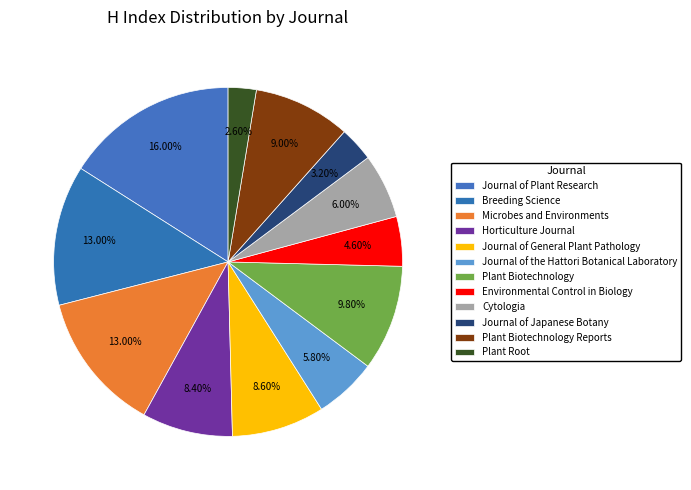

How many segments does this pie chart have?

12